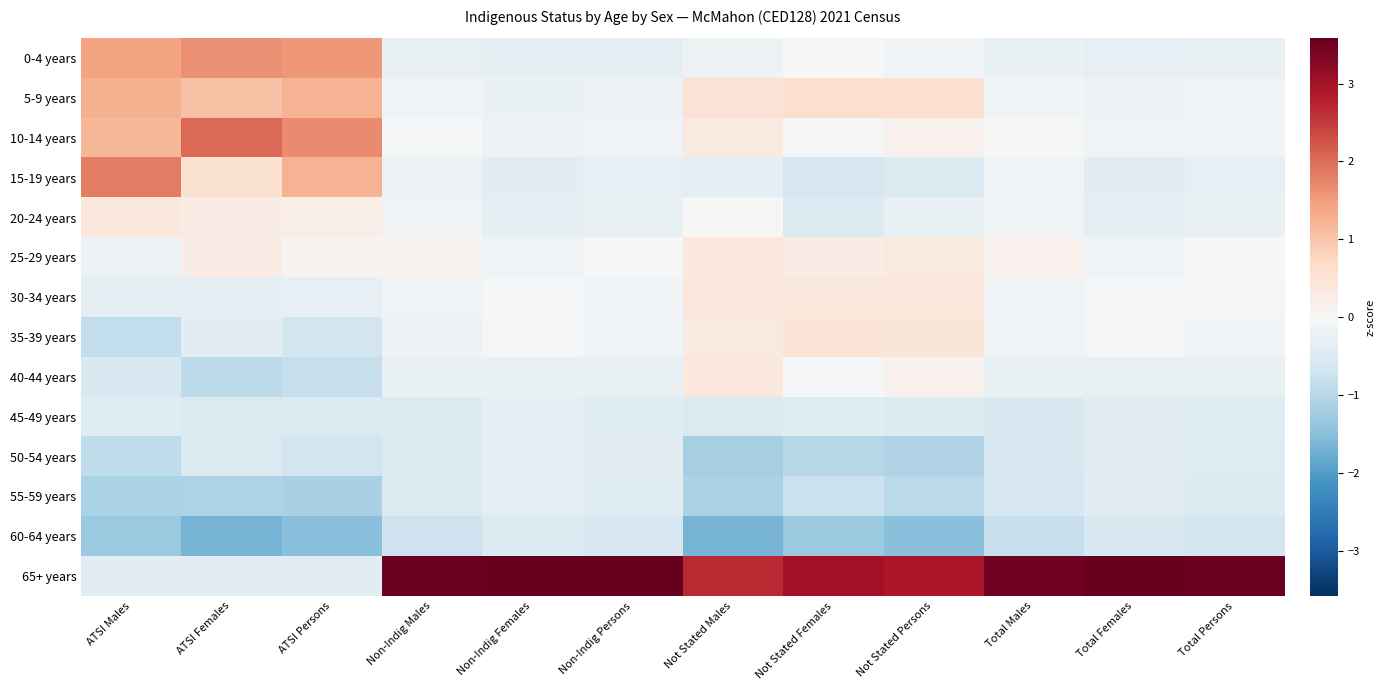

What is the greatest value displayed?

3.6